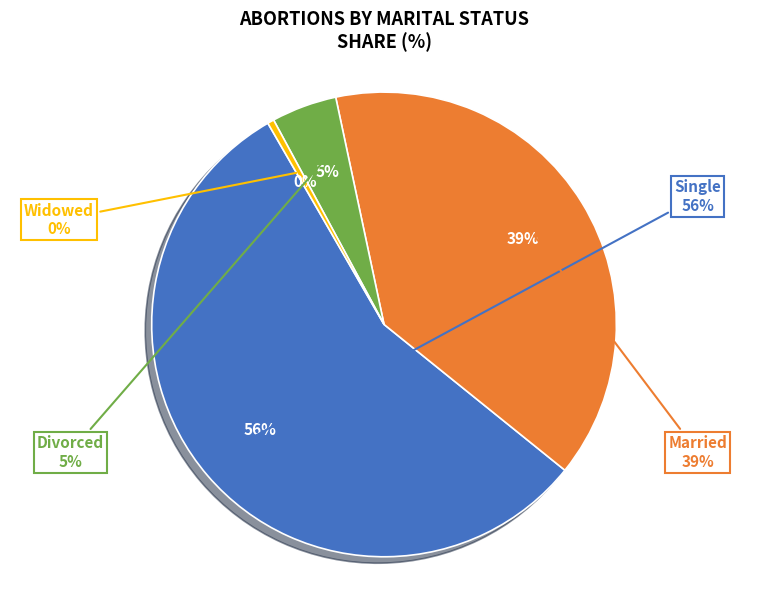

To the nearest percent, what portion does Divorced represent?

5%